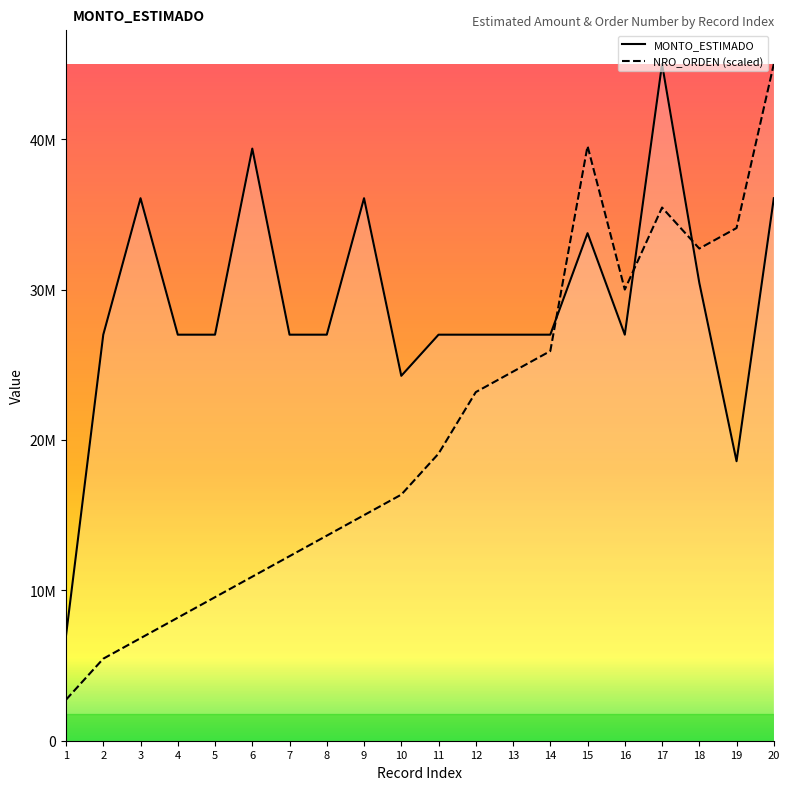

What are all the series names shown in the legend?

MONTO_ESTIMADO, NRO_ORDEN (scaled)